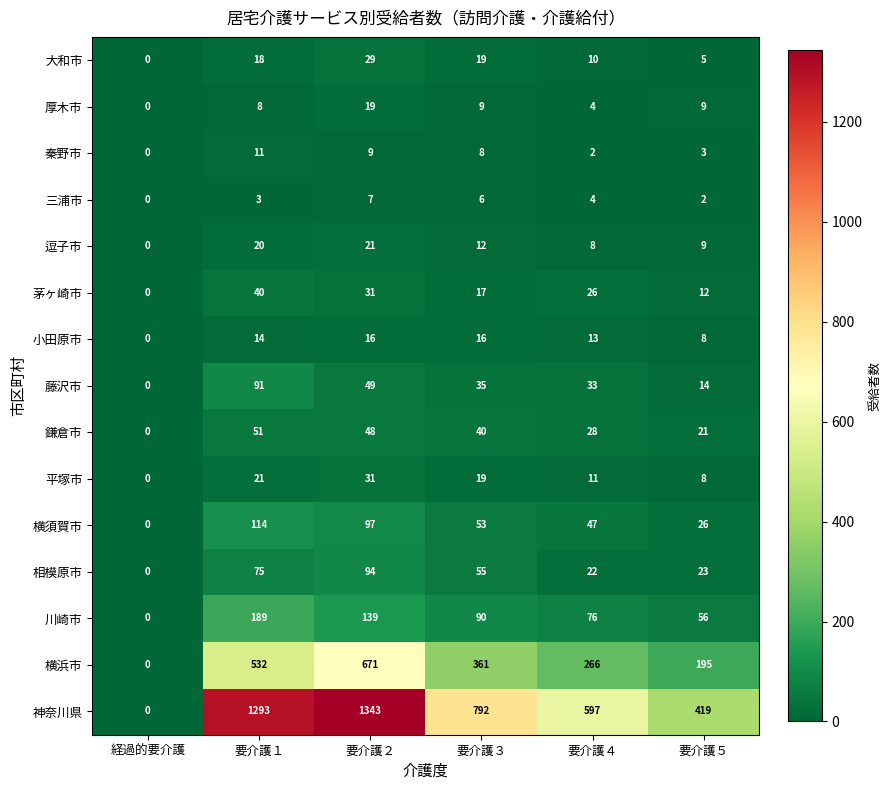

What is the average value of the 厚木市 series?

8